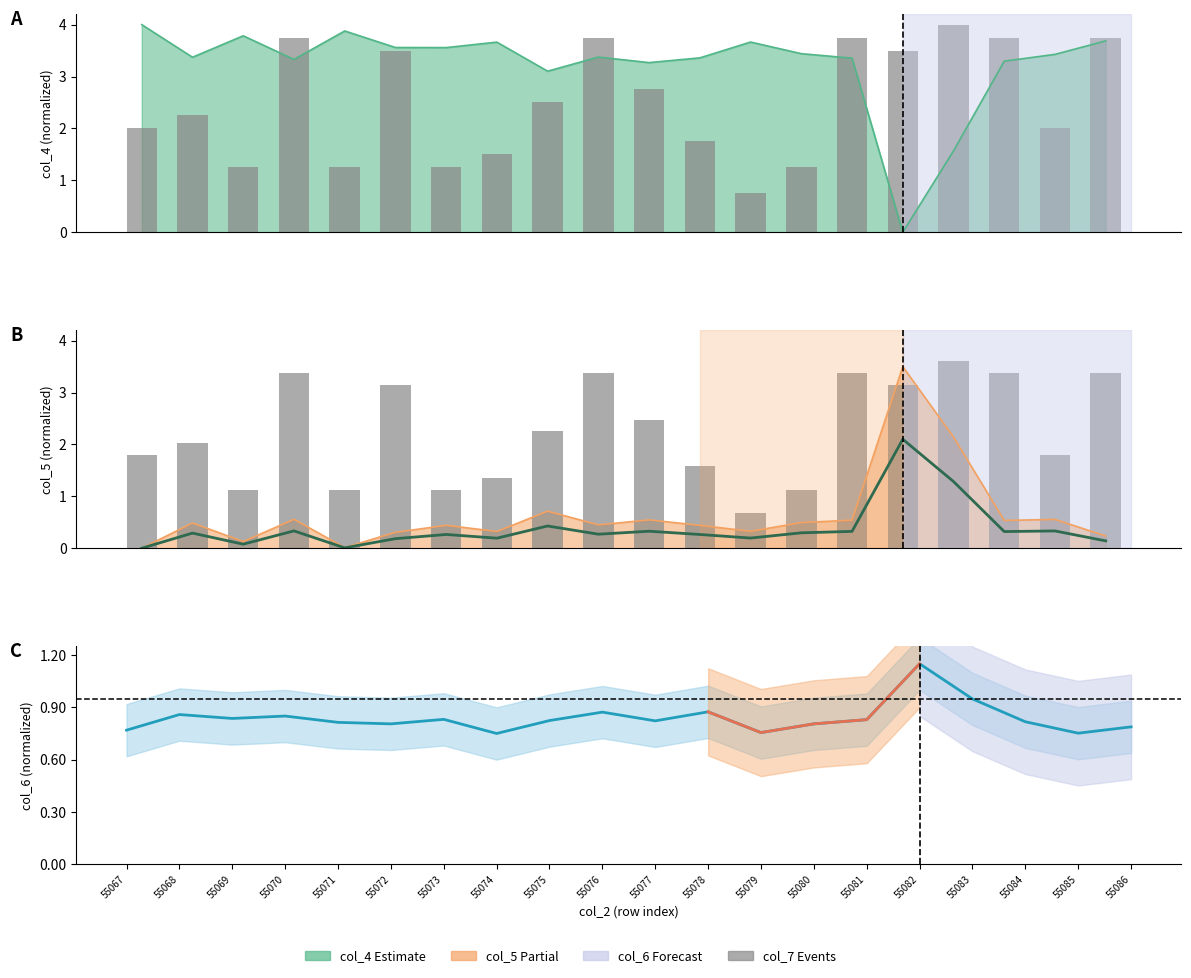

Which series has the largest total across all categories?

col_7